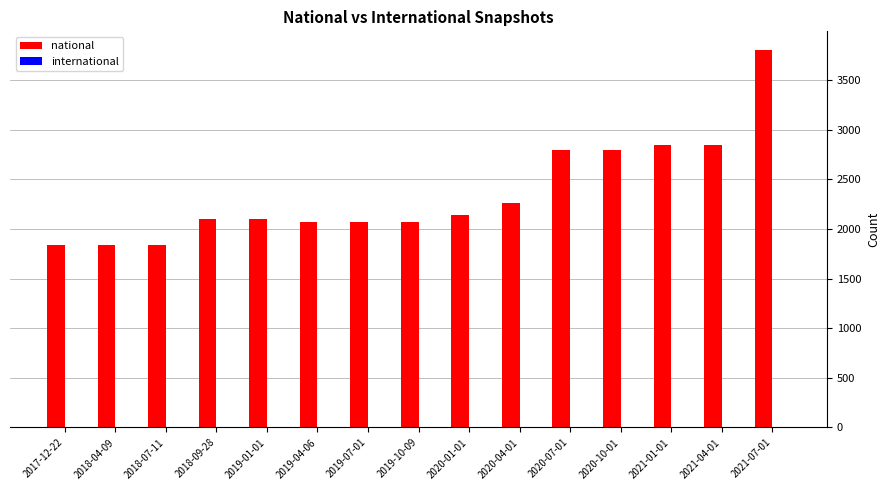

What is the maximum value shown in the chart?

3802